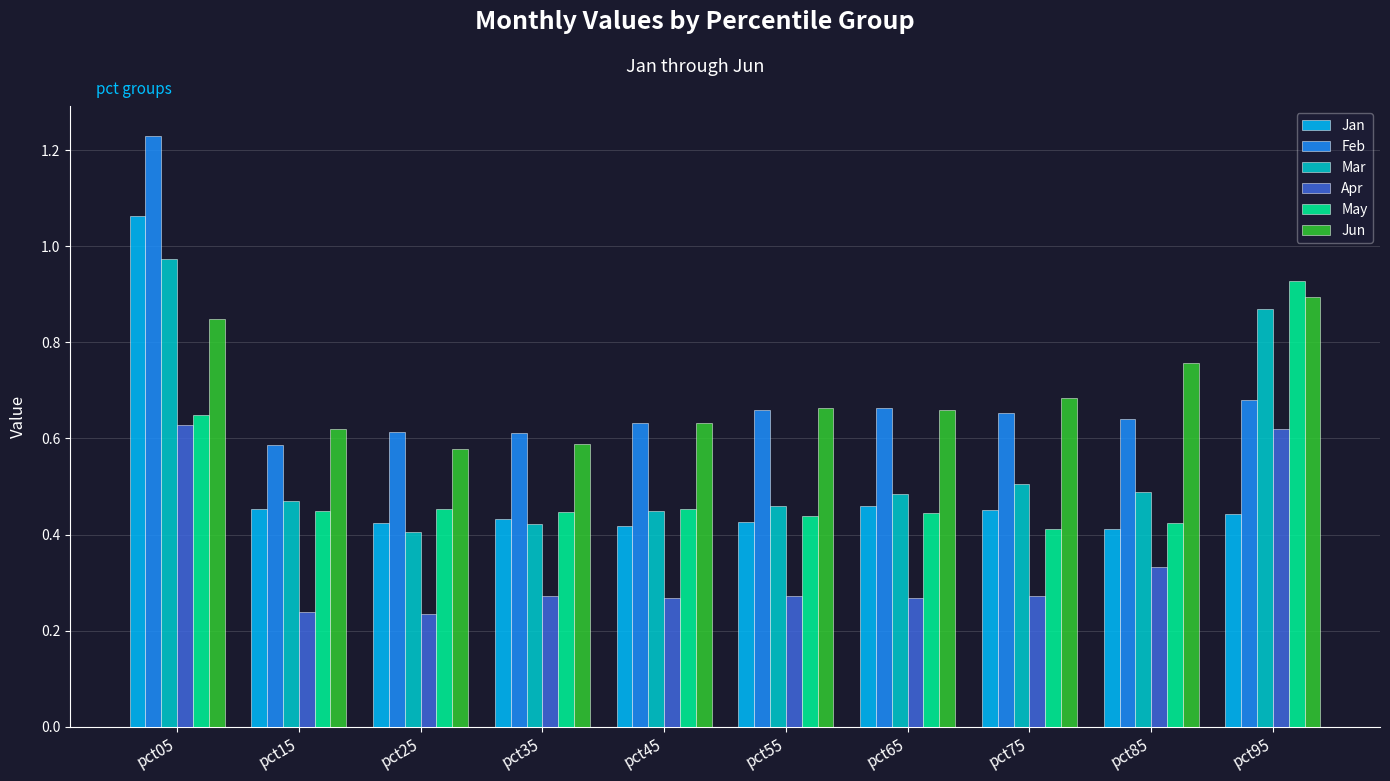

Rank the series at pct05 from highest to lowest value.

Feb, Jan, Mar, Jun, May, Apr